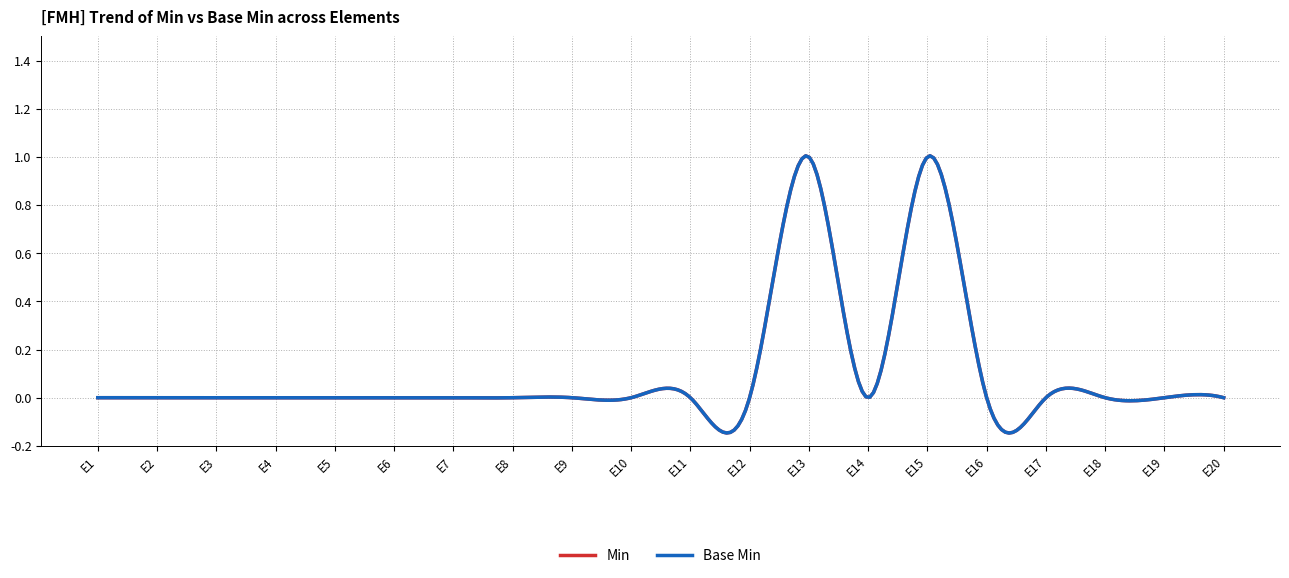

Does the chart display data point markers on the line(s)?

No